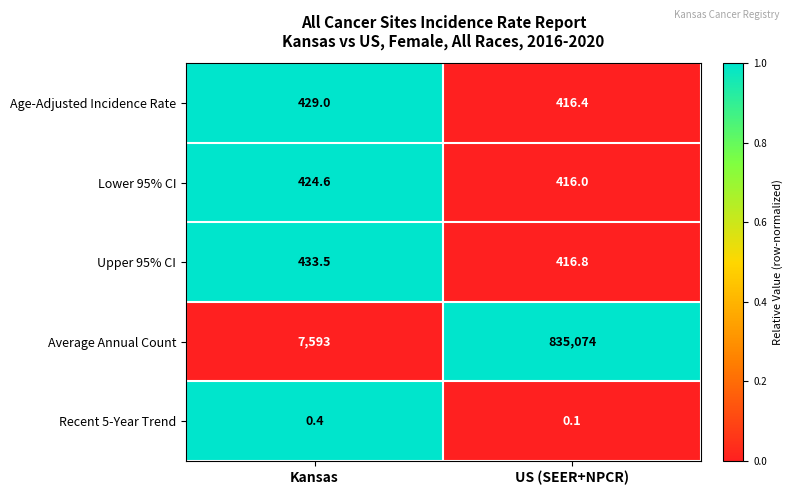

Rank the series at Kansas from highest to lowest value.

Average Annual Count, Upper 95% CI, Age-Adjusted Incidence Rate, Lower 95% CI, Recent 5-Year Trend